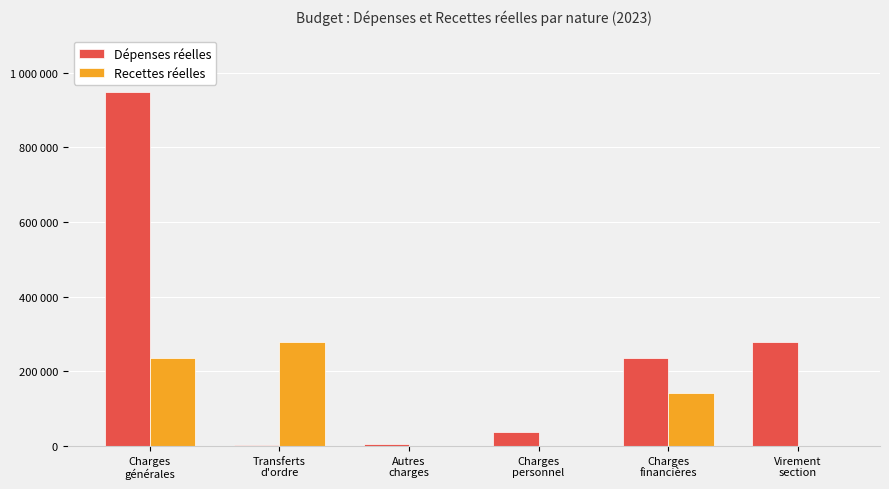

What is the average value of the Dépenses réelles series?

251053.4